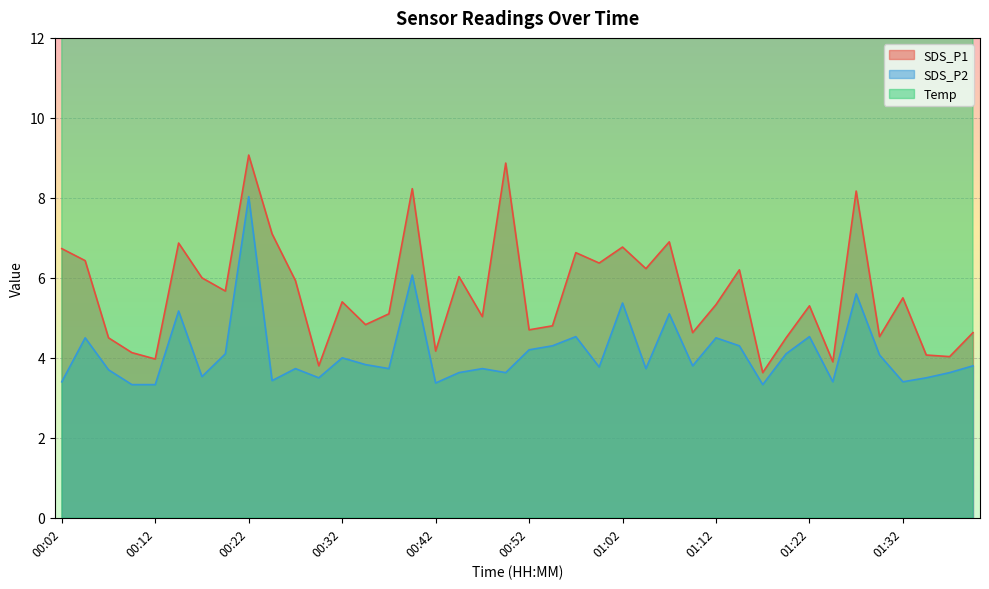

Is it true that SDS_P1 equals 6.9 at 01:07?

True